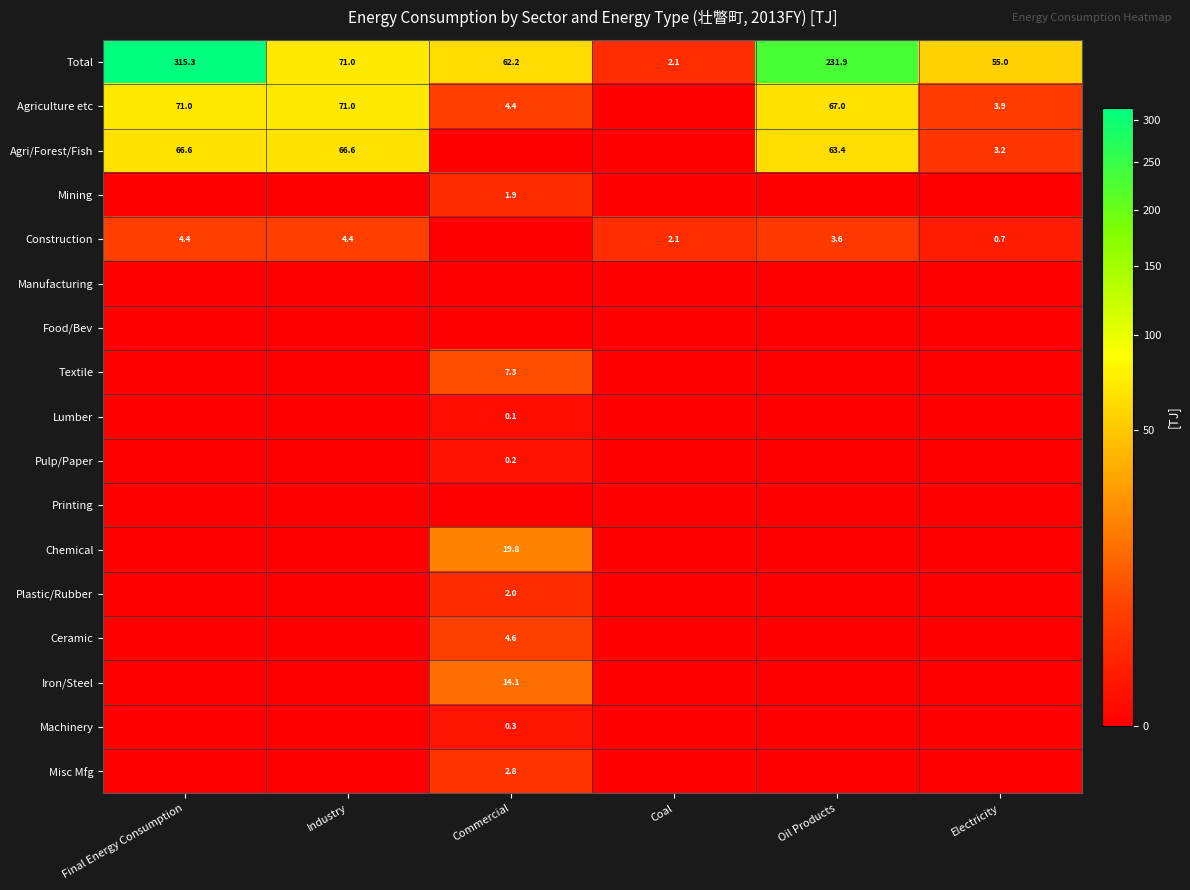

At which label is Printing closest to 0?

Final Energy Consumption